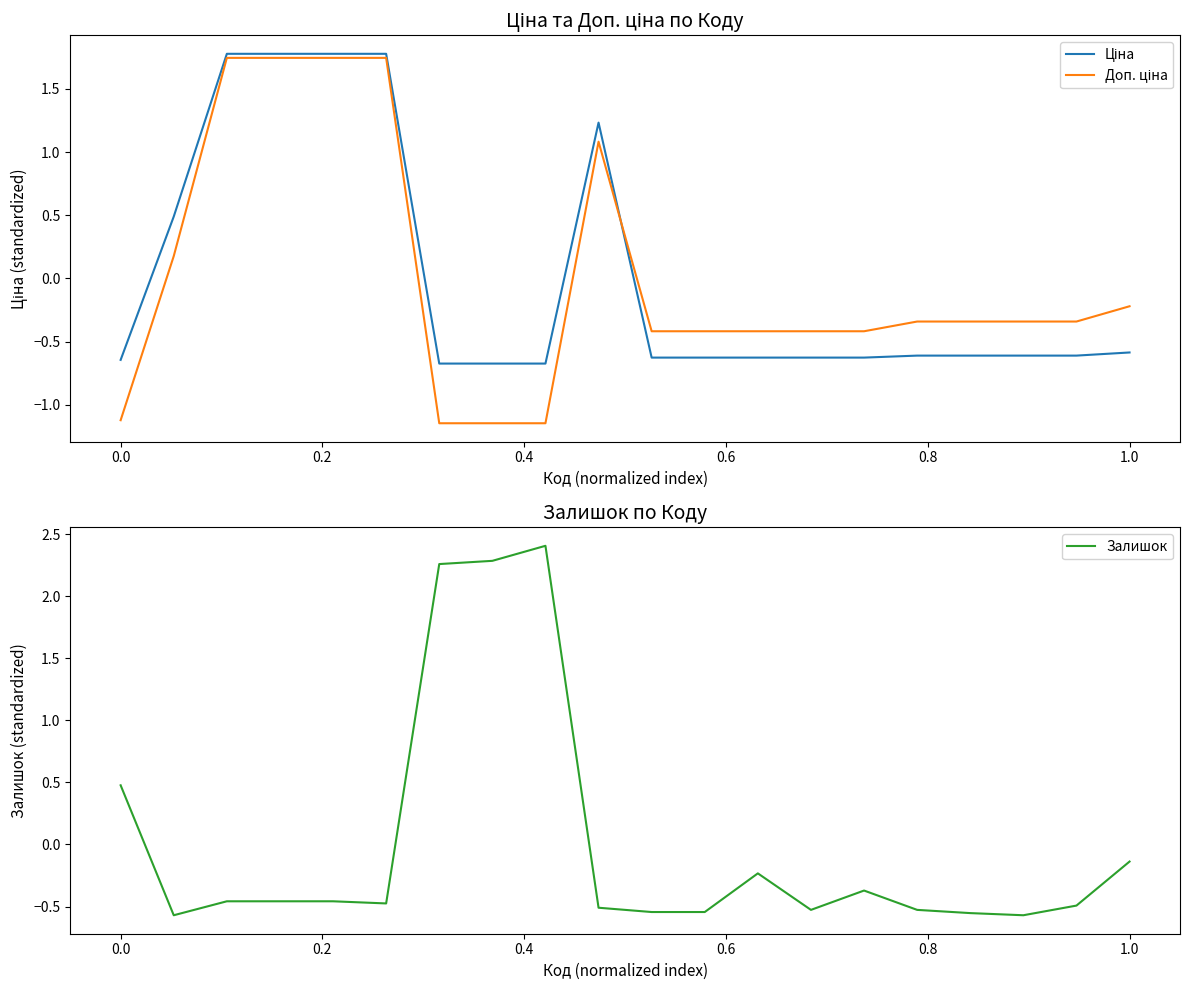

What are all the series names shown in the legend?

Ціна, Доп. ціна, Залишок